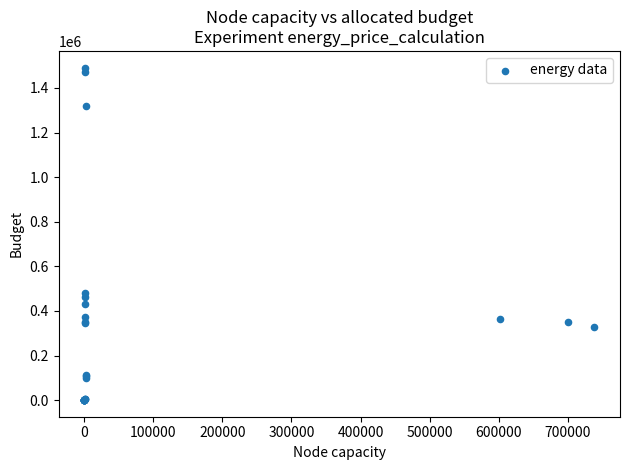

What Y value in the scatter plot is closest to 745766?

481834.9